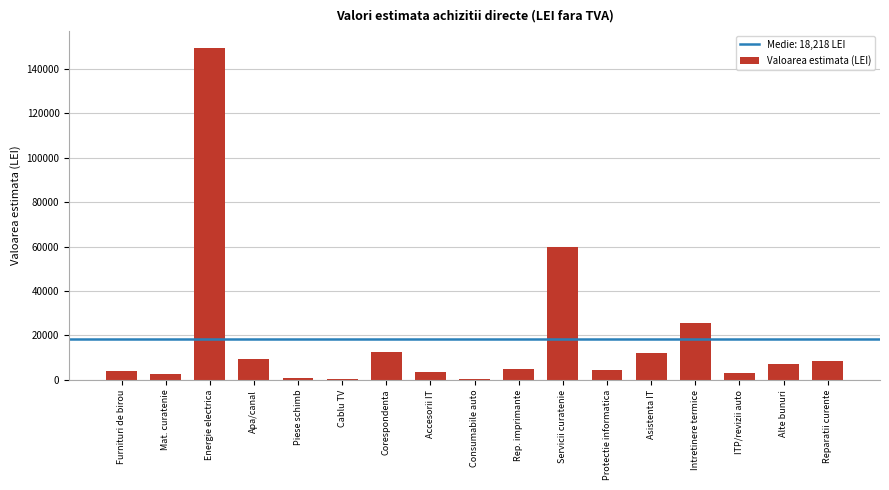

Read the value at Rep. imprimante.

5042.0